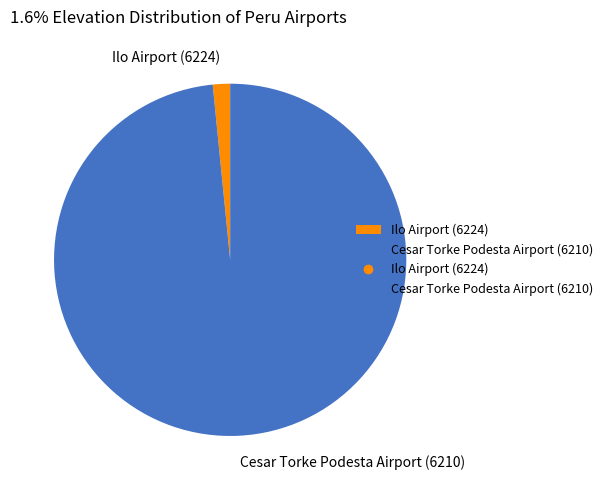

True or false: Ilo Airport (6224) accounts for 12% of the total.

False